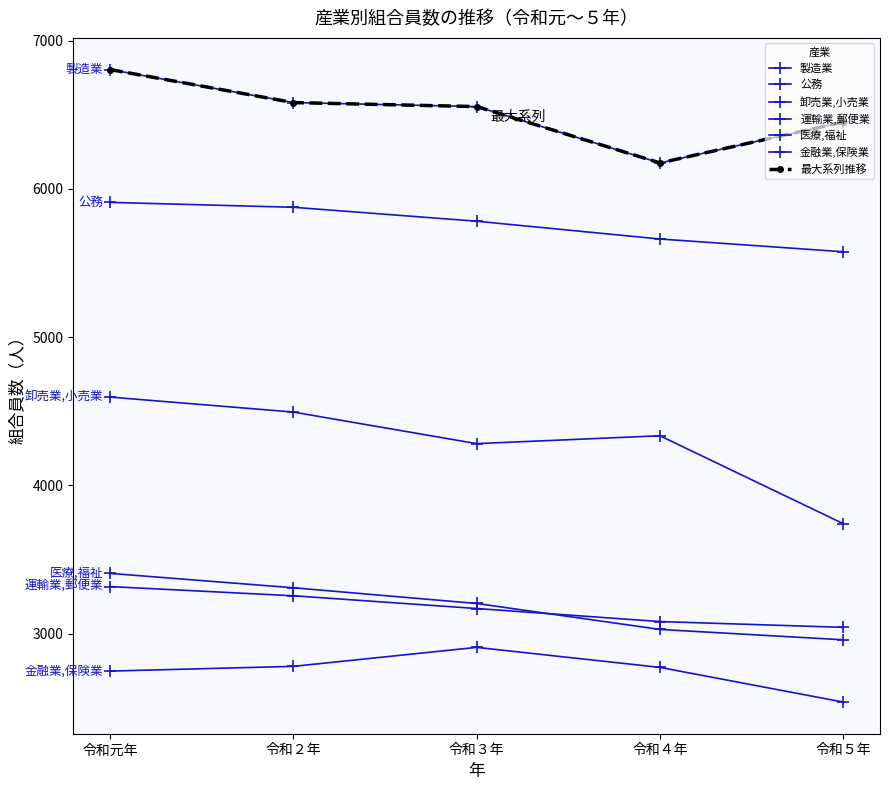

At how many categories does at least one series exceed 5633?

5